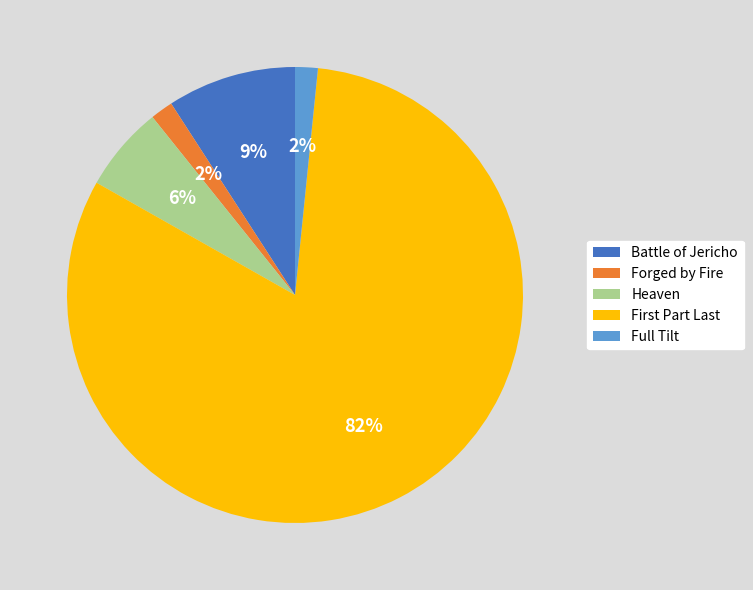

Is it true that Heaven is 6% of the pie?

True